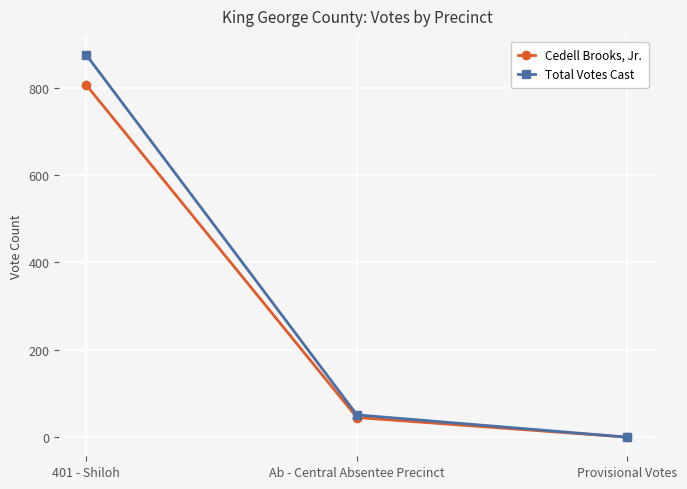

The Cedell Brooks, Jr. series shows 1233 at 401 - Shiloh. True or false?

False